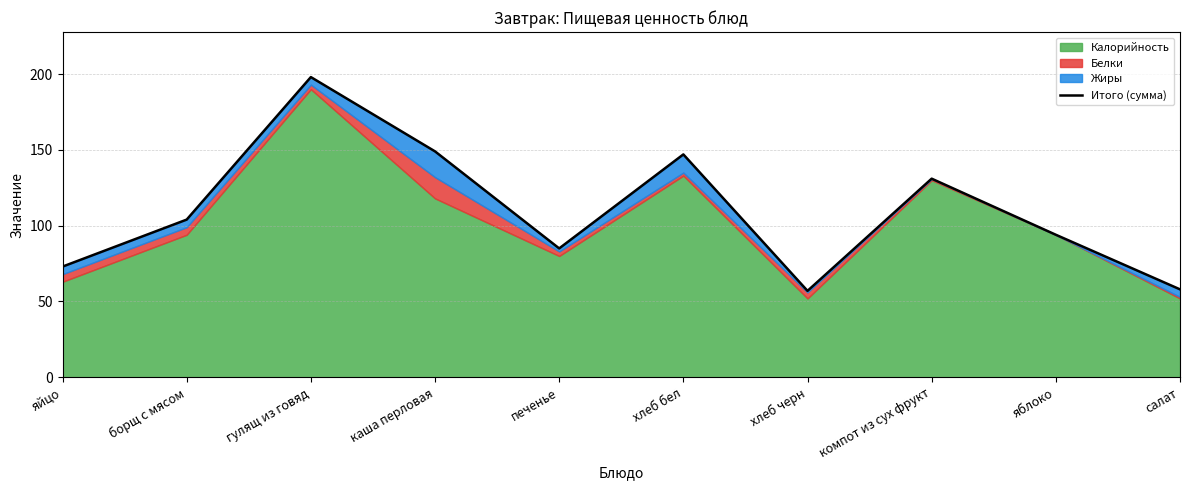

True or false: the data shows 198 at гулящ из говяд.

True